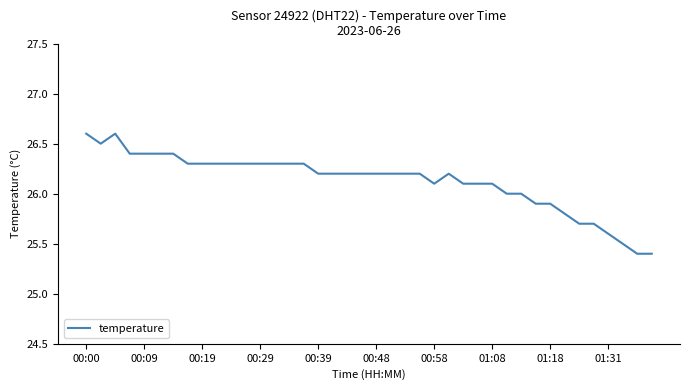

What is the minimum value shown in the chart?

25.4